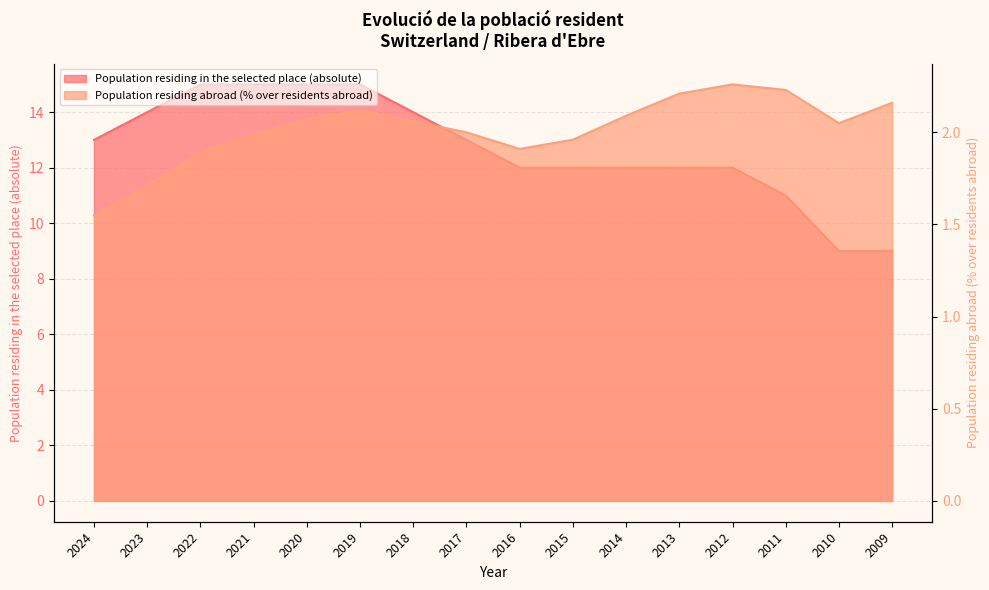

Reading left to right, what are all the values shown in this chart?

Population residing in the selected place (absolute): 2024=13.0	2023=14.0	2022=15.0	2021=15.0	2020=15.0	2019=15.0	2018=14.0	2017=13.0	2016=12.0	2015=12.0	2014=12.0	2013=12.0	2012=12.0	2011=11.0	2010=9.0	2009=9.0
Population residing abroad (% over residents abroad): 2024=1.6	2023=1.7	2022=1.9	2021=2.0	2020=2.1	2019=2.1	2018=2.1	2017=2.0	2016=1.9	2015=2.0	2014=2.1	2013=2.2	2012=2.3	2011=2.2	2010=2.0	2009=2.2